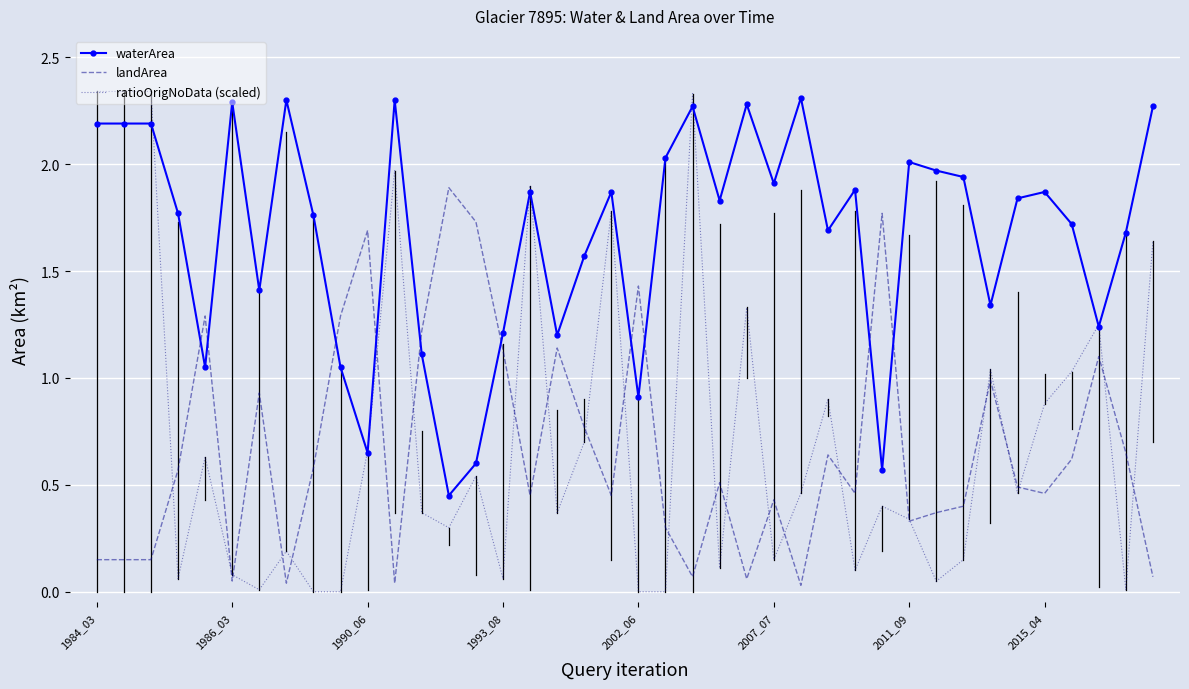

After their last crossing, which series has the higher values: waterArea or landArea?

waterArea